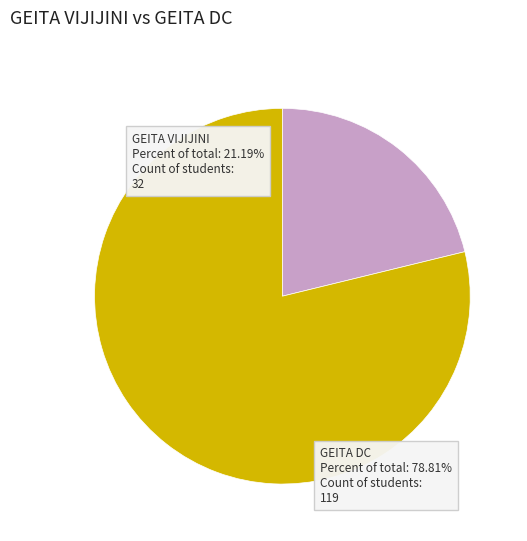

Approximately how many times larger is the value at GEITA DC compared to GEITA VIJIJINI?

3.7